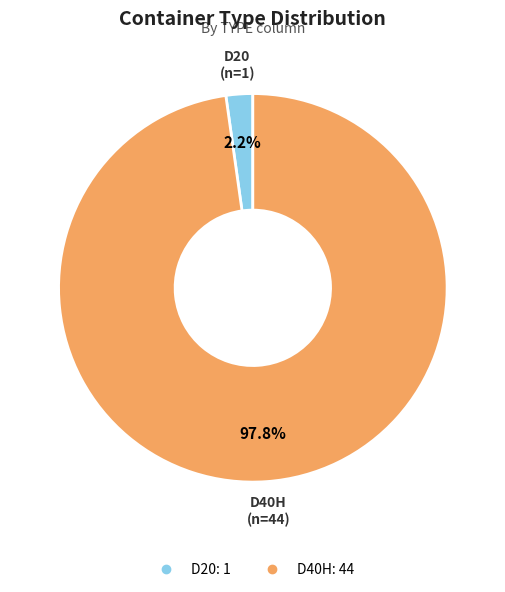

Which slice represents more than half of the pie?

D40H